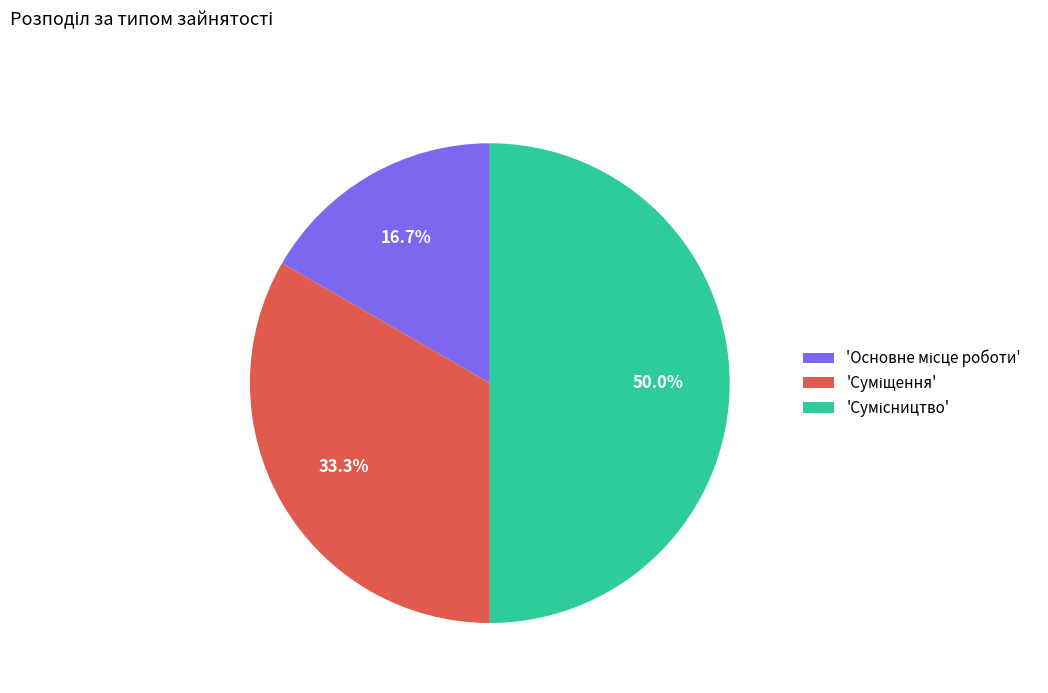

Which slice is the smallest?

Основне місце роботи